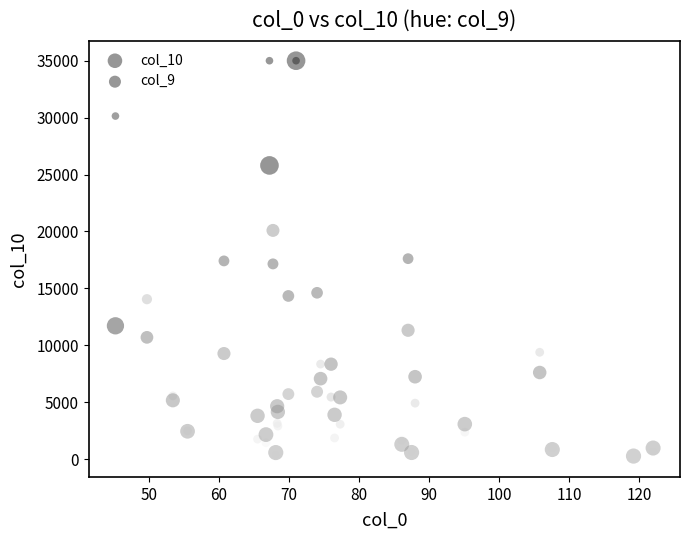

What are all the series names shown in the legend?

col_10, col_9